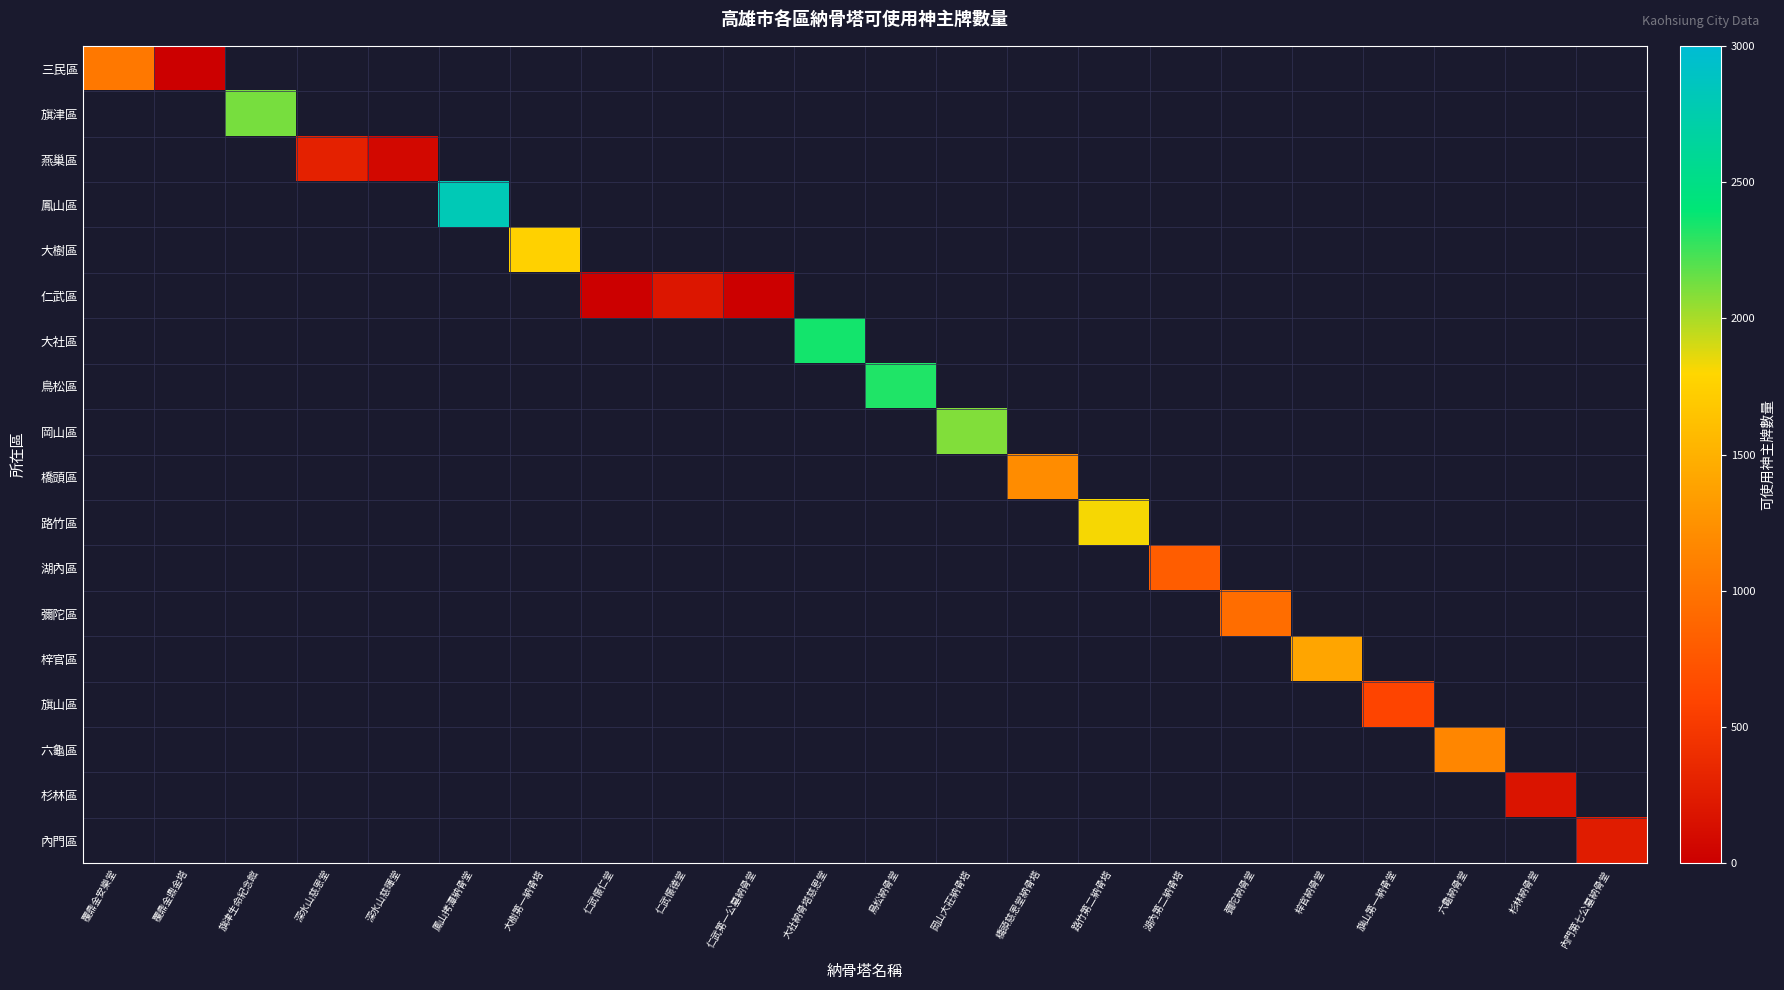

At which category does the chart reach its peak across all series?

鳳山拷潭納骨堂